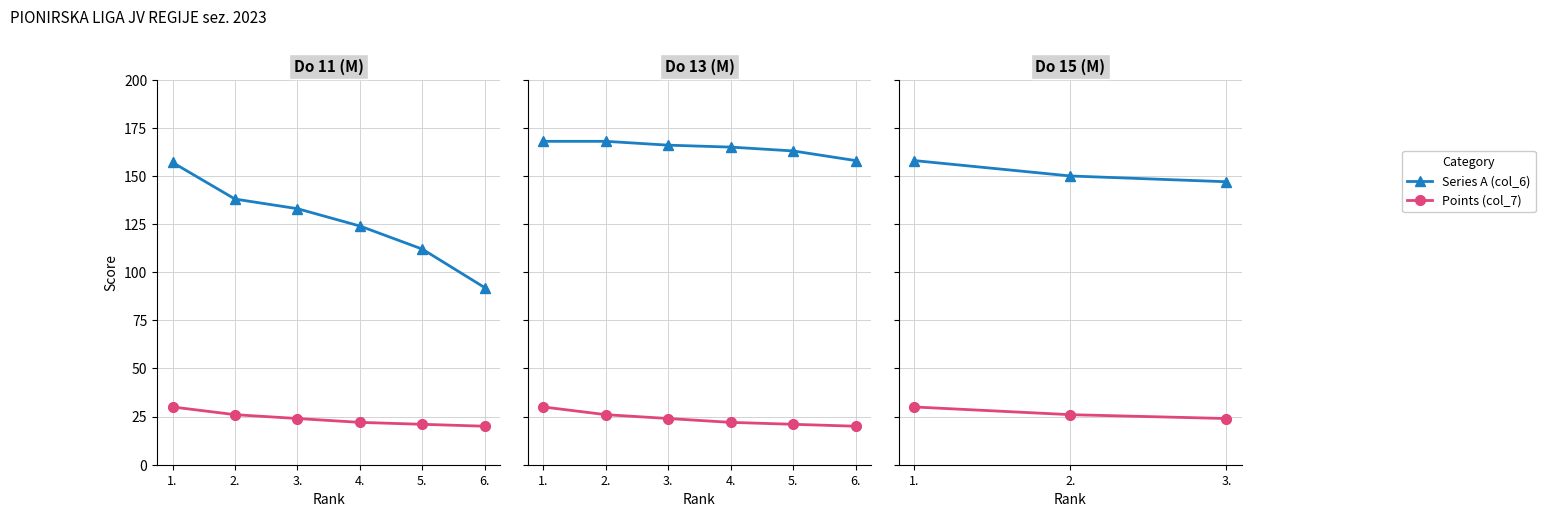

Is the value of Points (col_7) at 3. greater than the value of Series A (col_6) at 1.?

No